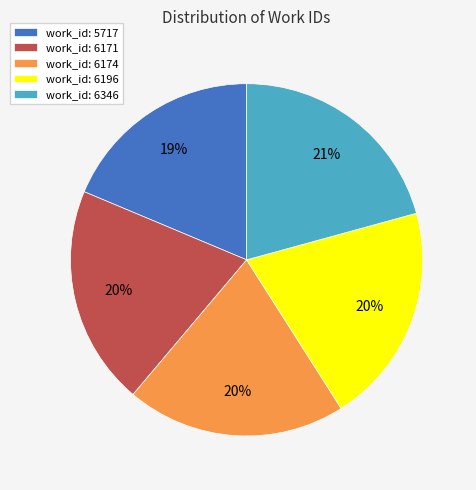

To the nearest percent, what is the average slice percentage?

20%